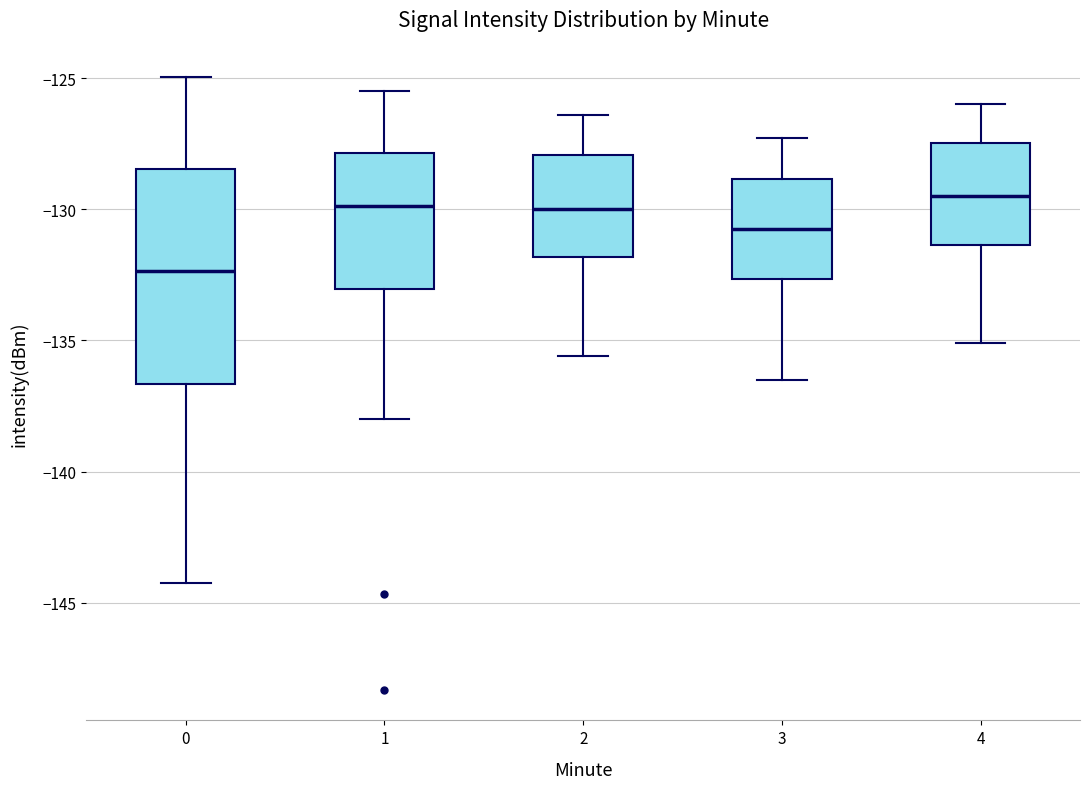

Reading left to right, read every box against the y-axis: the position of its median line, the range the box covers, and the ends of its whiskers. The values are not printed on the chart, so give them approximately, as read against the axis.

0: median -132.5, box -136.5 to -128.5, whiskers -144.0 to -125.0
1: median -130.0, box -133.0 to -128.0, whiskers -138.0 to -125.5
2: median -130.0, box -132.0 to -128.0, whiskers -135.5 to -126.5
3: median -130.5, box -132.5 to -129.0, whiskers -136.5 to -127.5
4: median -129.5, box -131.5 to -127.5, whiskers -135.0 to -126.0